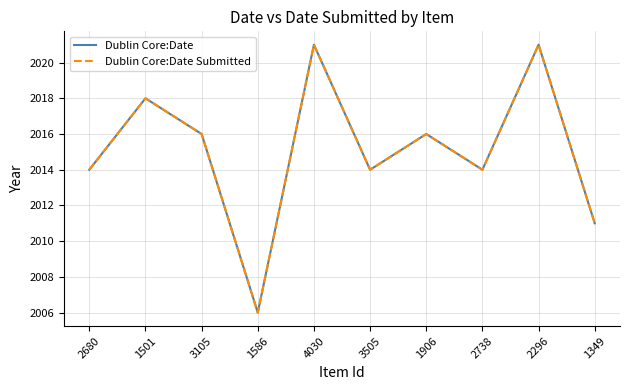

True or false: Dublin Core:Date Submitted and Dublin Core:Date intersect in this chart.

False